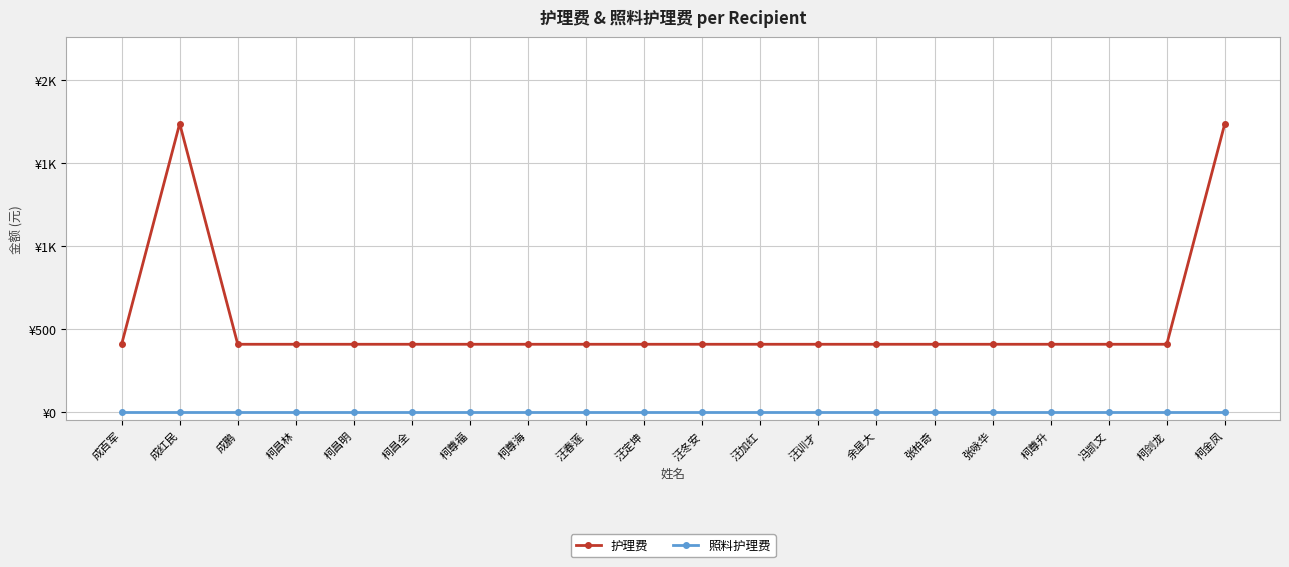

What are all the series names shown in the legend?

护理费, 照料护理费